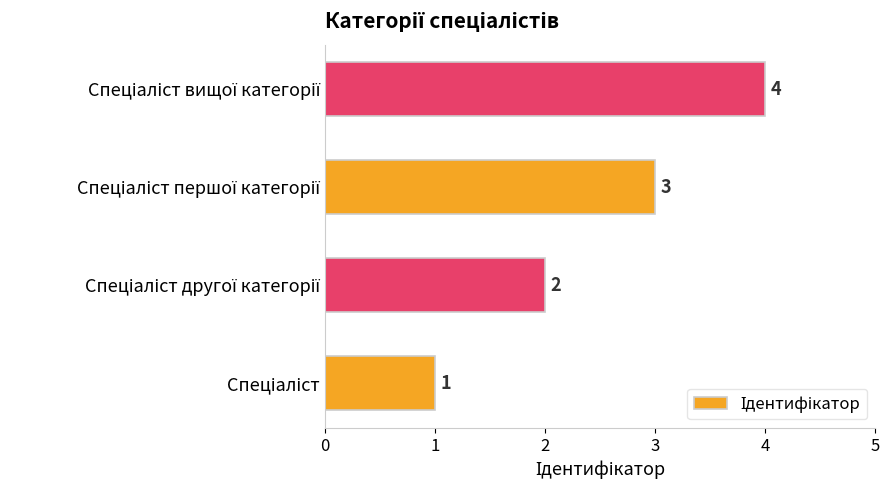

What is the maximum value shown in the chart?

4